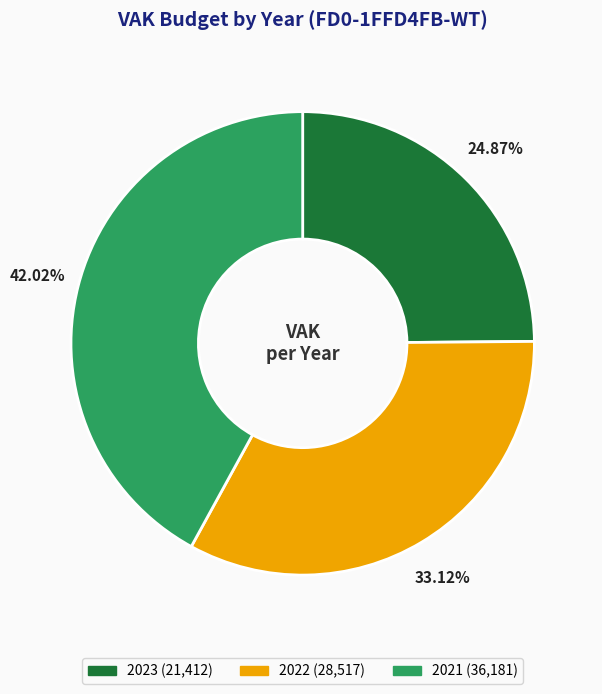

To the nearest percent, what is the difference between the largest and smallest slice percentages?

17%